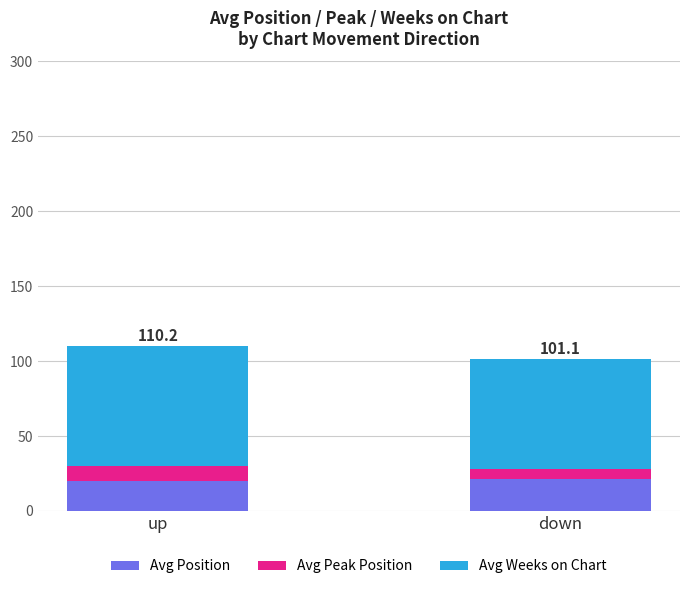

The value of Avg Position at down is 21.2. True or false?

True